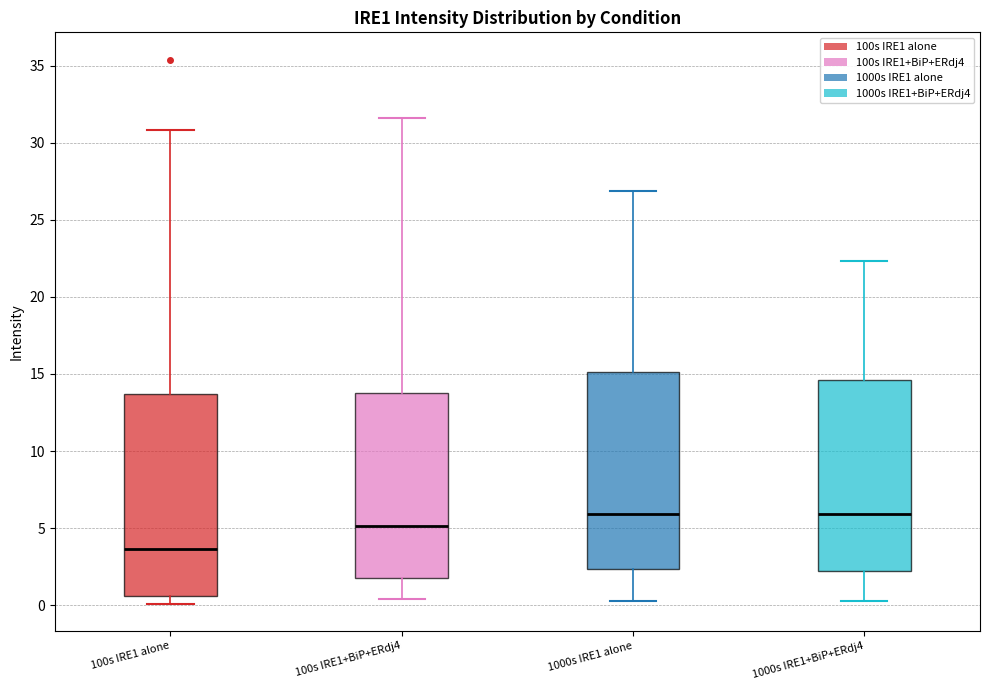

Reading left to right, transcribe this box plot: for each box, give where its median line is, the range the box spans, and where its two whiskers end, as read against the y-axis. The values are not printed on the chart, so give them approximately, as read against the axis.

100s IRE1 alone: median 3.5, box 0.5 to 13.5, whiskers 0.0 to 31.0
100s IRE1+BiP+ERdj4: median 5.0, box 2.0 to 14.0, whiskers 0.5 to 31.5
1000s IRE1 alone: median 6.0, box 2.5 to 15.0, whiskers 0.5 to 27.0
1000s IRE1+BiP+ERdj4: median 6.0, box 2.0 to 14.5, whiskers 0.5 to 22.5